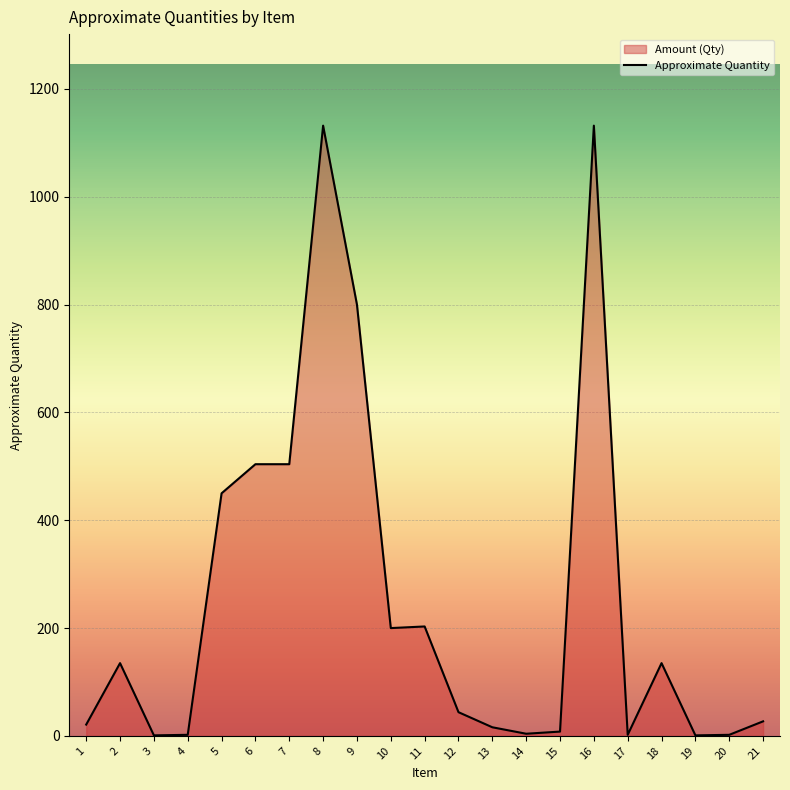

What is the value of the 4th point from the left?

2